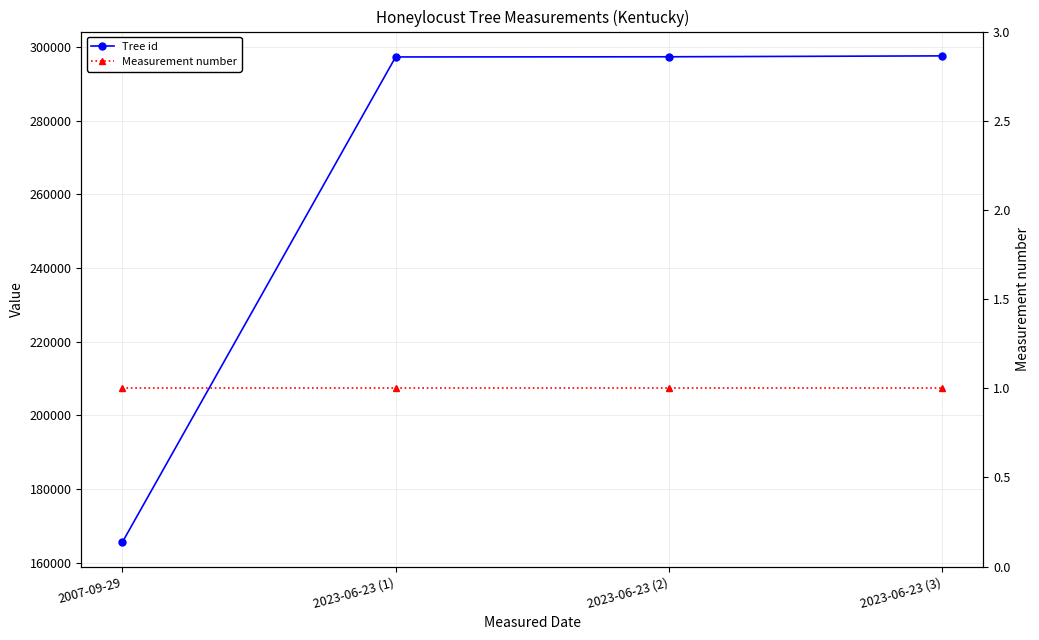

At how many categories does at least one series exceed 51371?

4